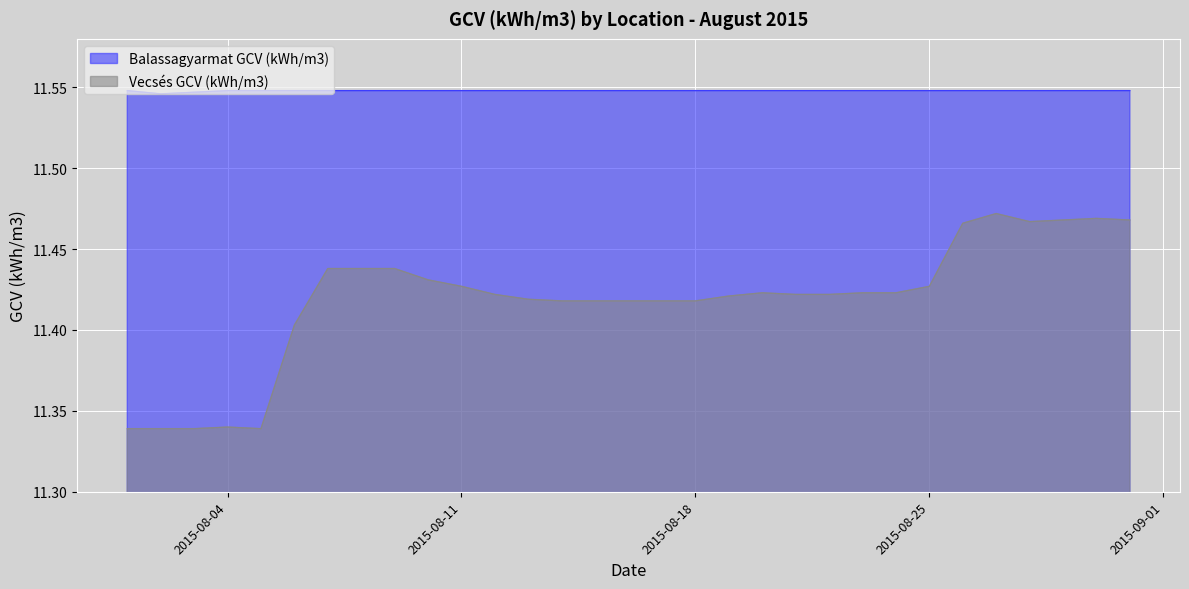

What is the value of the Vecsés GCV (kWh/m3) point at the 3rd from the left?

11.3